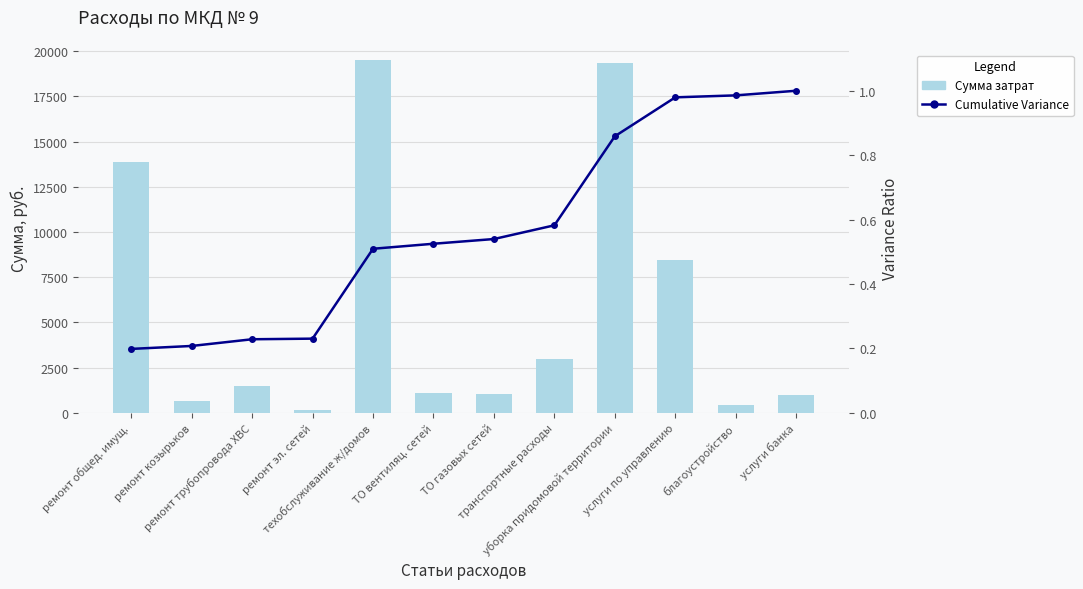

At how many categories does at least one series exceed 3154?

4